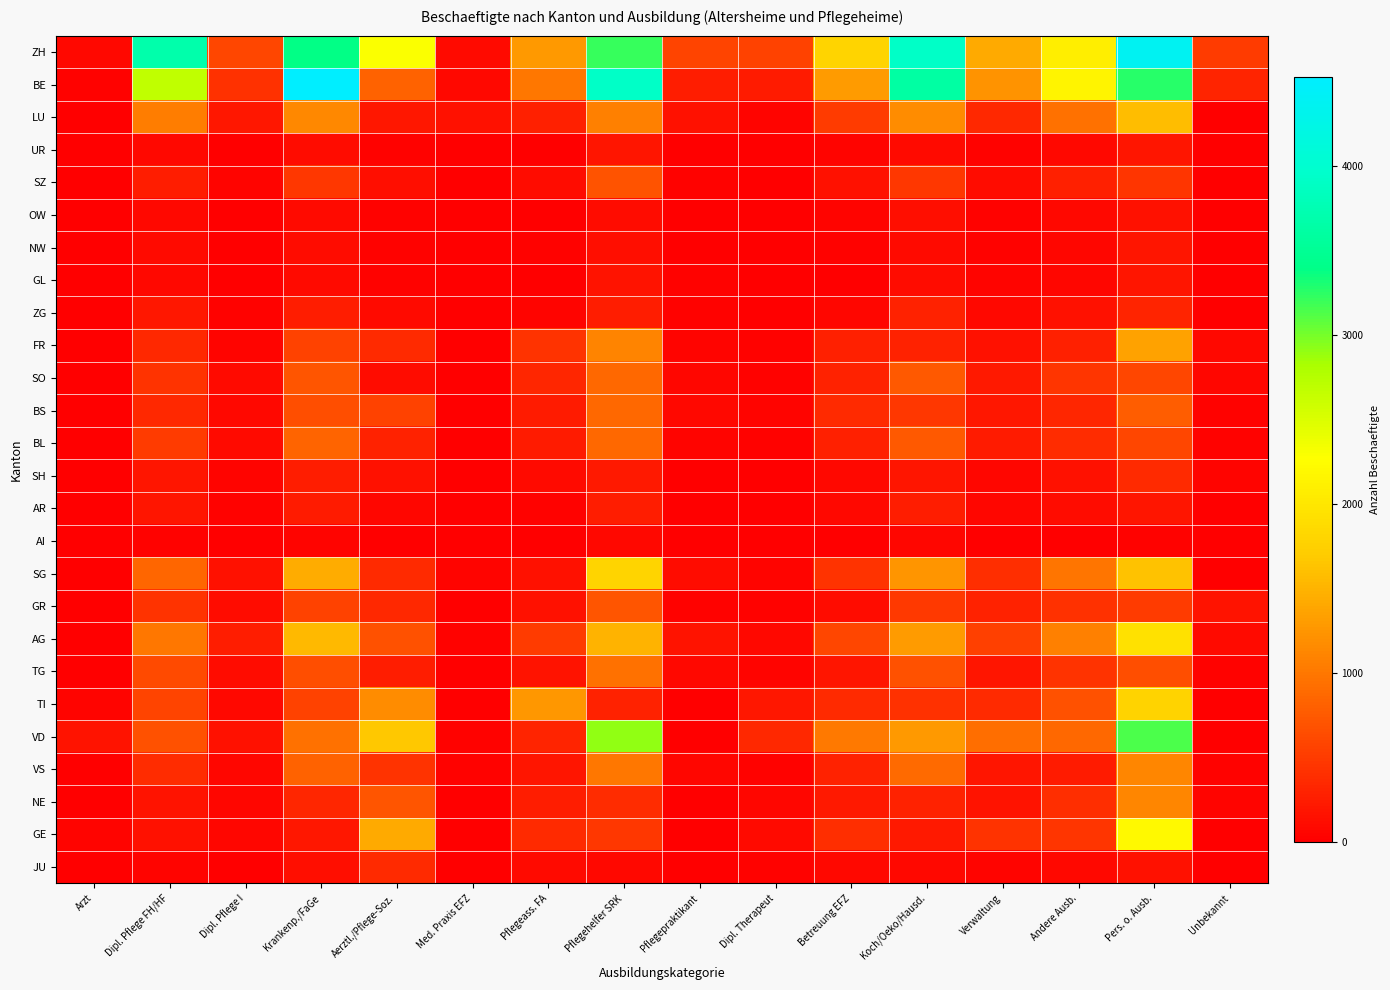

At which category is the sum across all series the highest?

Pers. o. Ausb.